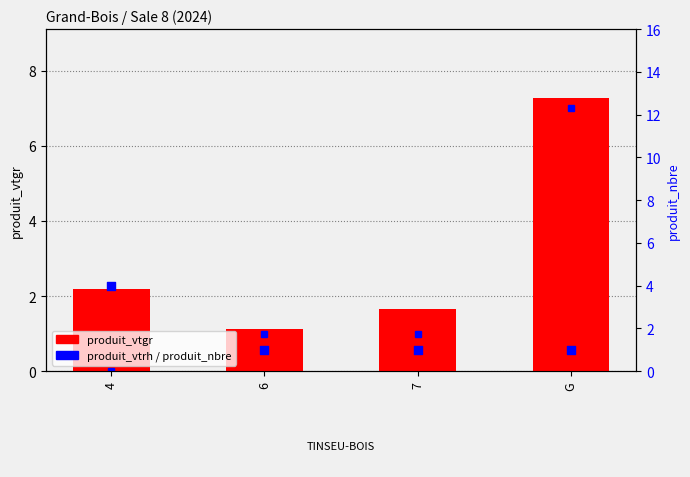

Which series contains the lowest Y value?

produit_vtrh